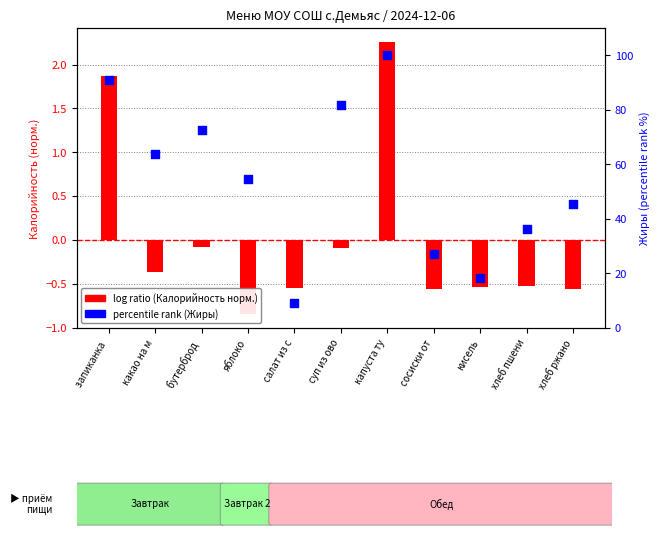

What are all the series names shown in the legend?

log ratio (Калорийность норм.), percentile rank (Жиры)